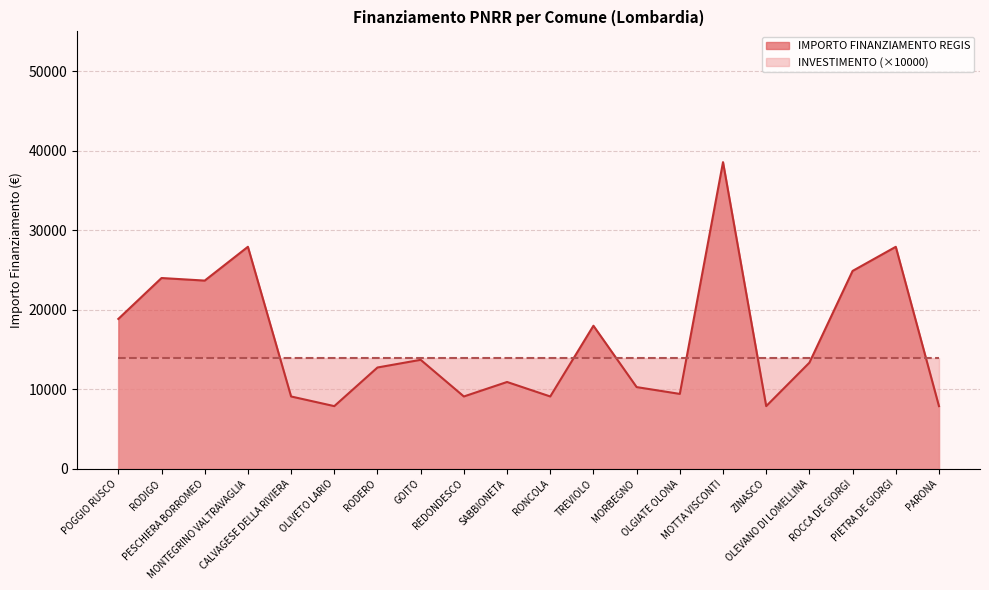

What is the change in value from REDONDESCO to MORBEGNO?

+1179